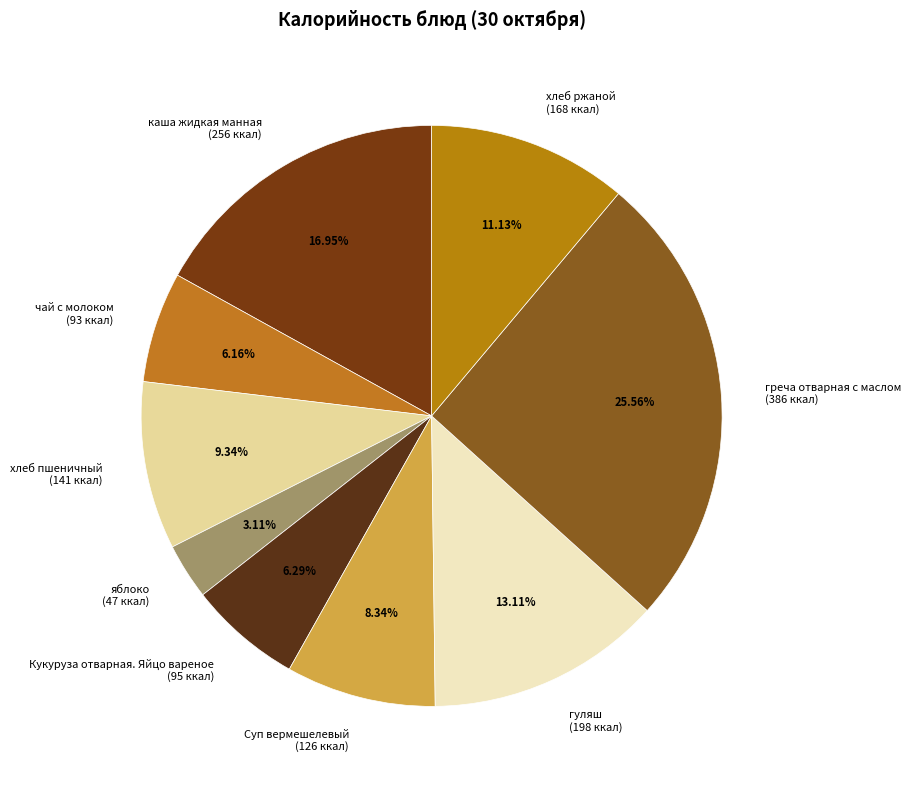

Which has a higher value, гуляш (198 ккал) or каша жидкая манная (256 ккал)?

каша жидкая манная (256 ккал)